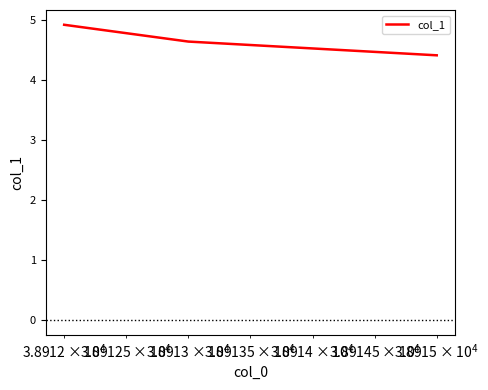

Count the values in the range 4 to 5.

3